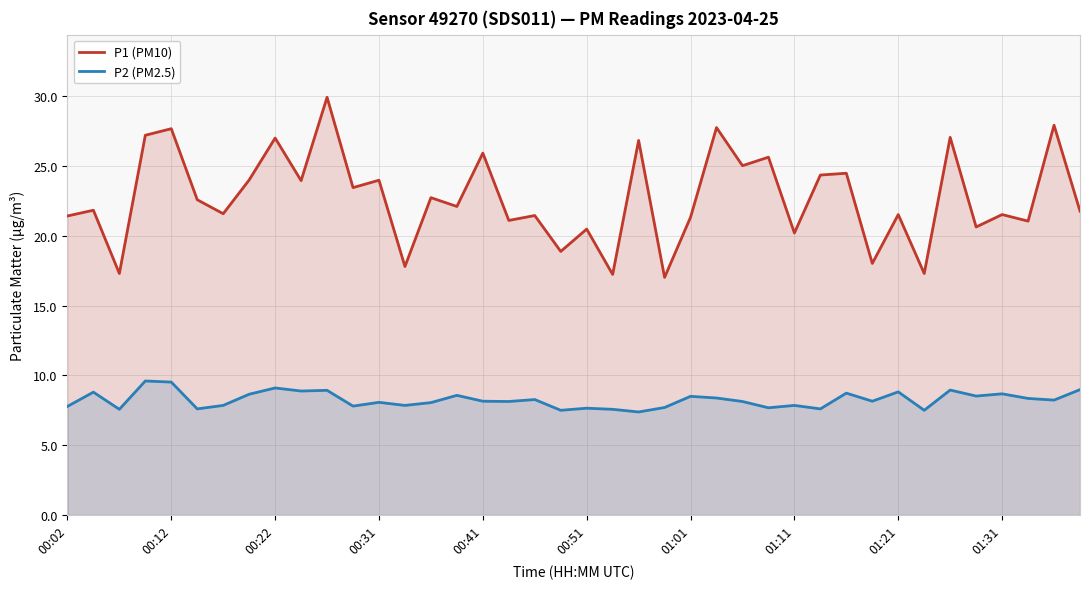

What is the approximate value of P1 (PM10) at 38?

27.9